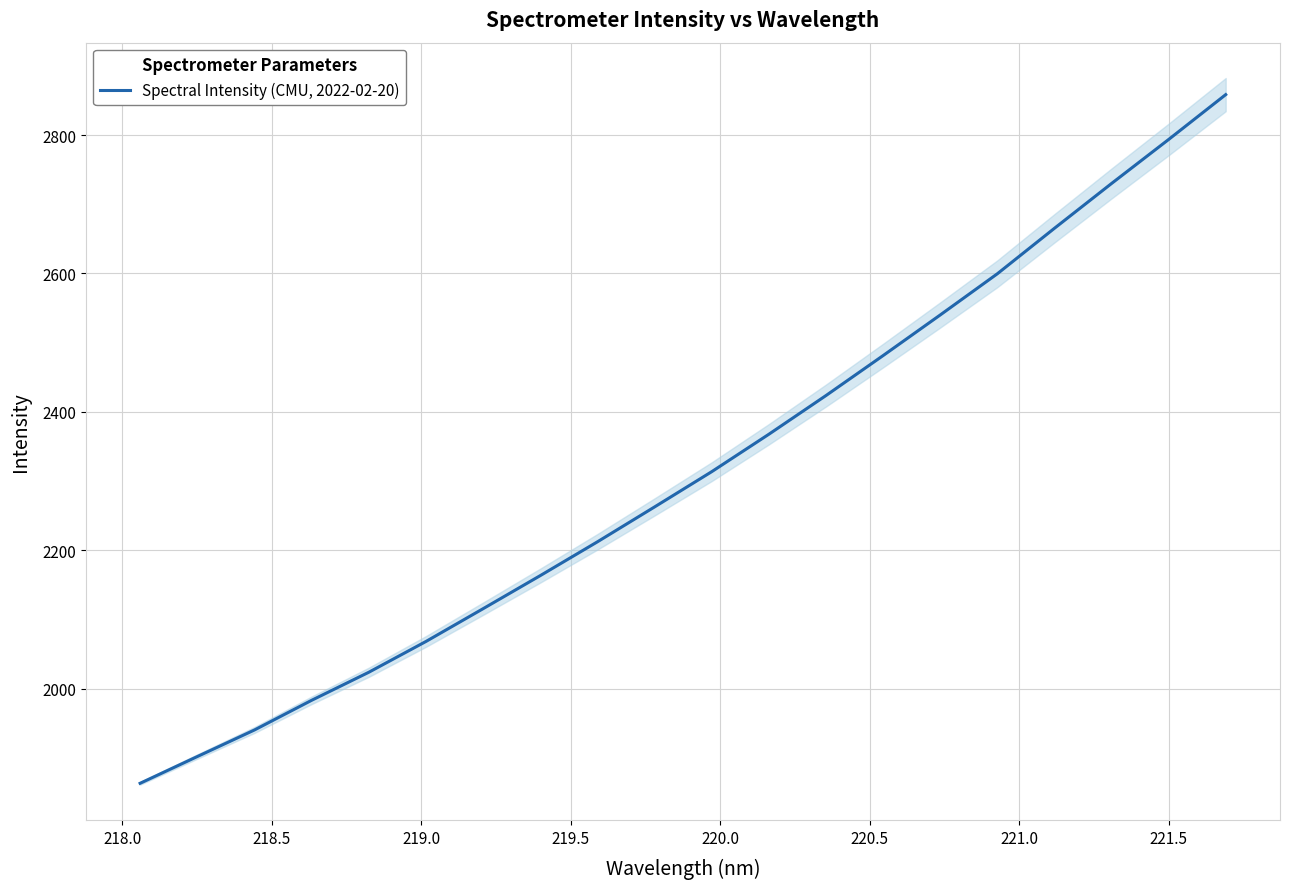

Reading left to right, transcribe all the data shown in this chart.

1863.7	1902.4	1940.7	1983.6	2024.1	2068.6	2115.9	2163.7	2212.5	2262.9	2313.8	2367.8	2423.7	2481.4	2540.1	2599.6	2665.3	2730.0	2793.5	2858.3